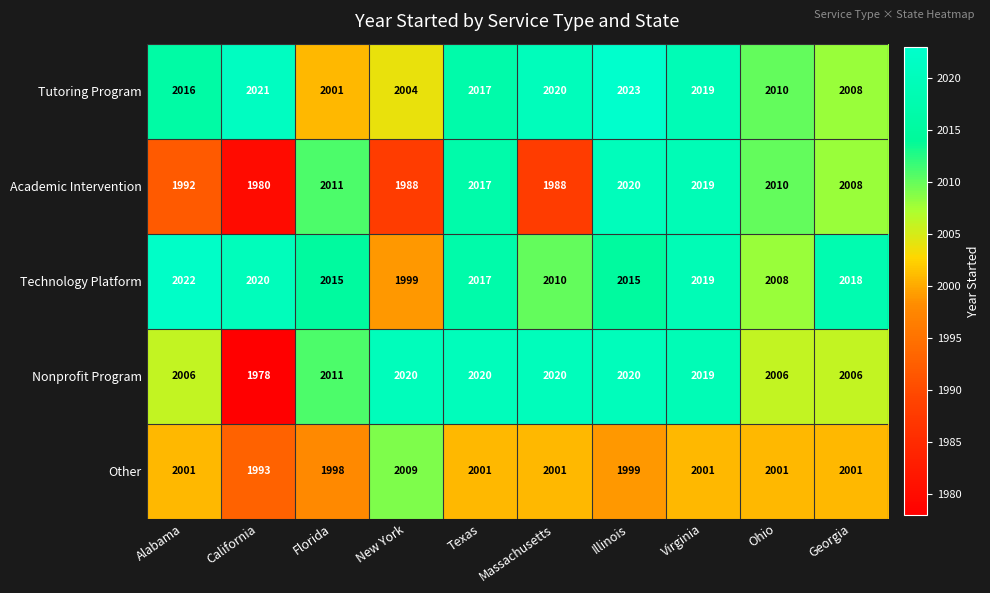

How many values in the Other series are below 2001?

3